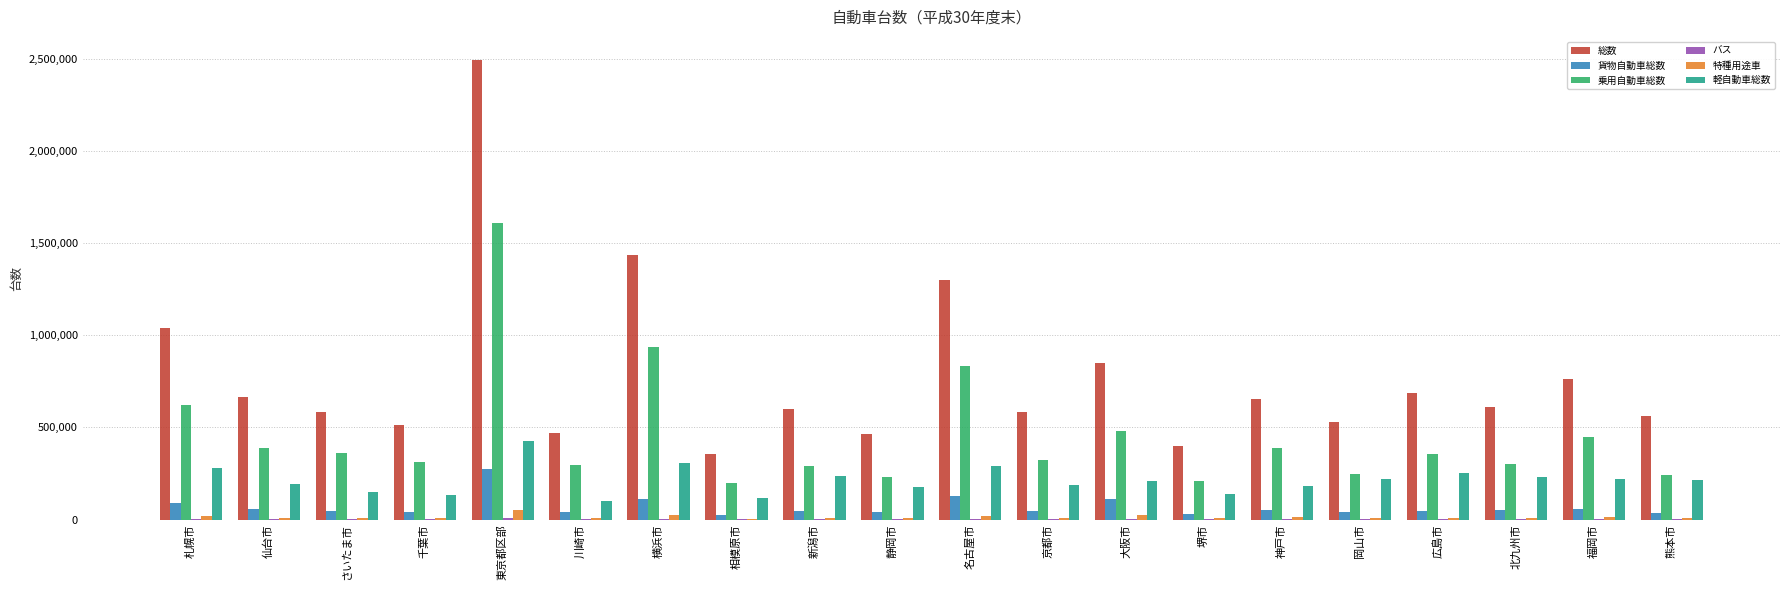

What is the difference between the 特種用途車 values at 相模原市 and 熊本市?

1885